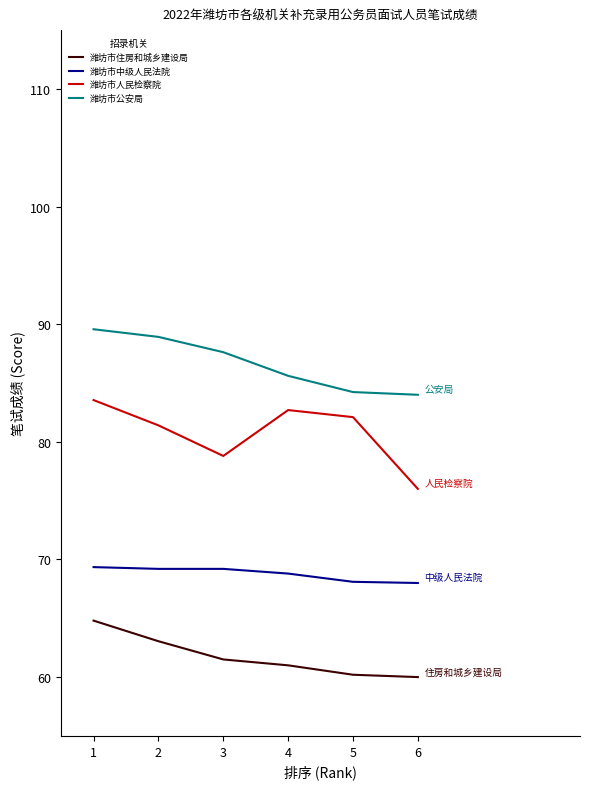

How many interior local valleys does the 潍坊市人民检察院 series have?

1